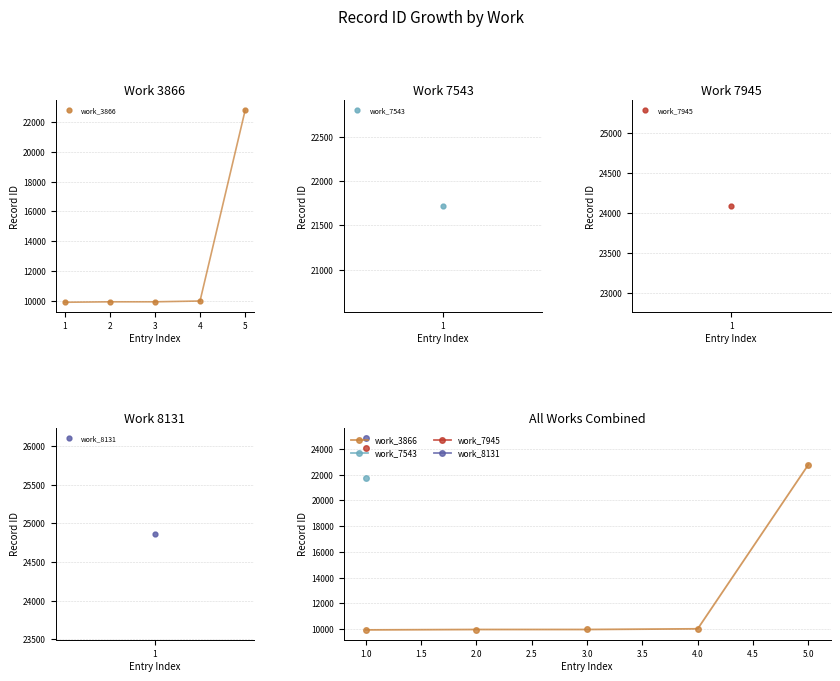

Which has a higher value, 3 or 4?

4